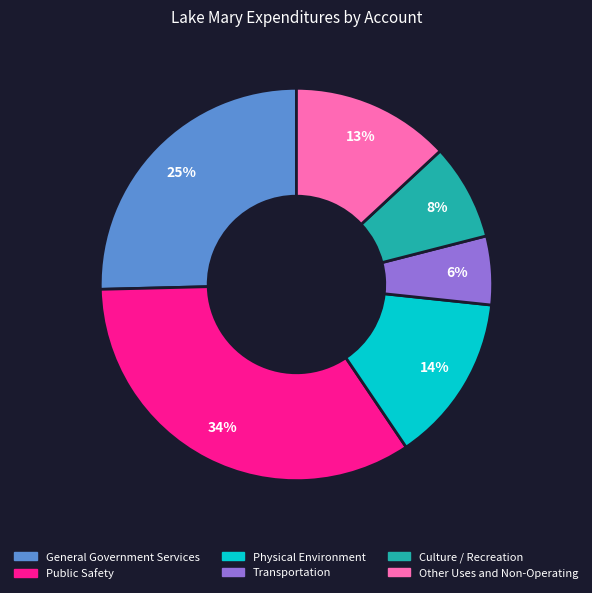

To the nearest percent, what percentage of the pie is Other Uses and Non-Operating?

13%